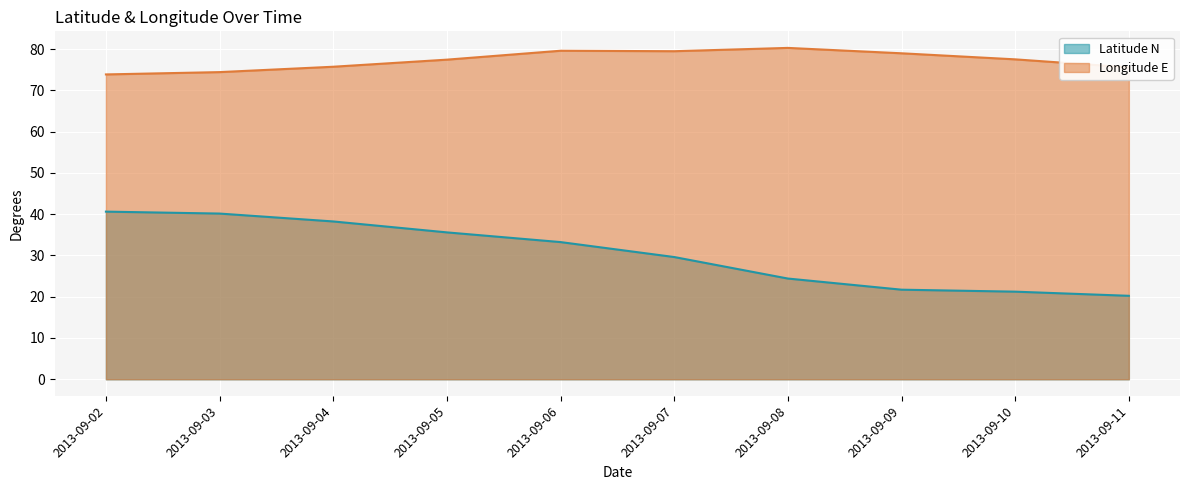

What are all the series names shown in the legend?

Latitude N, Longitude E